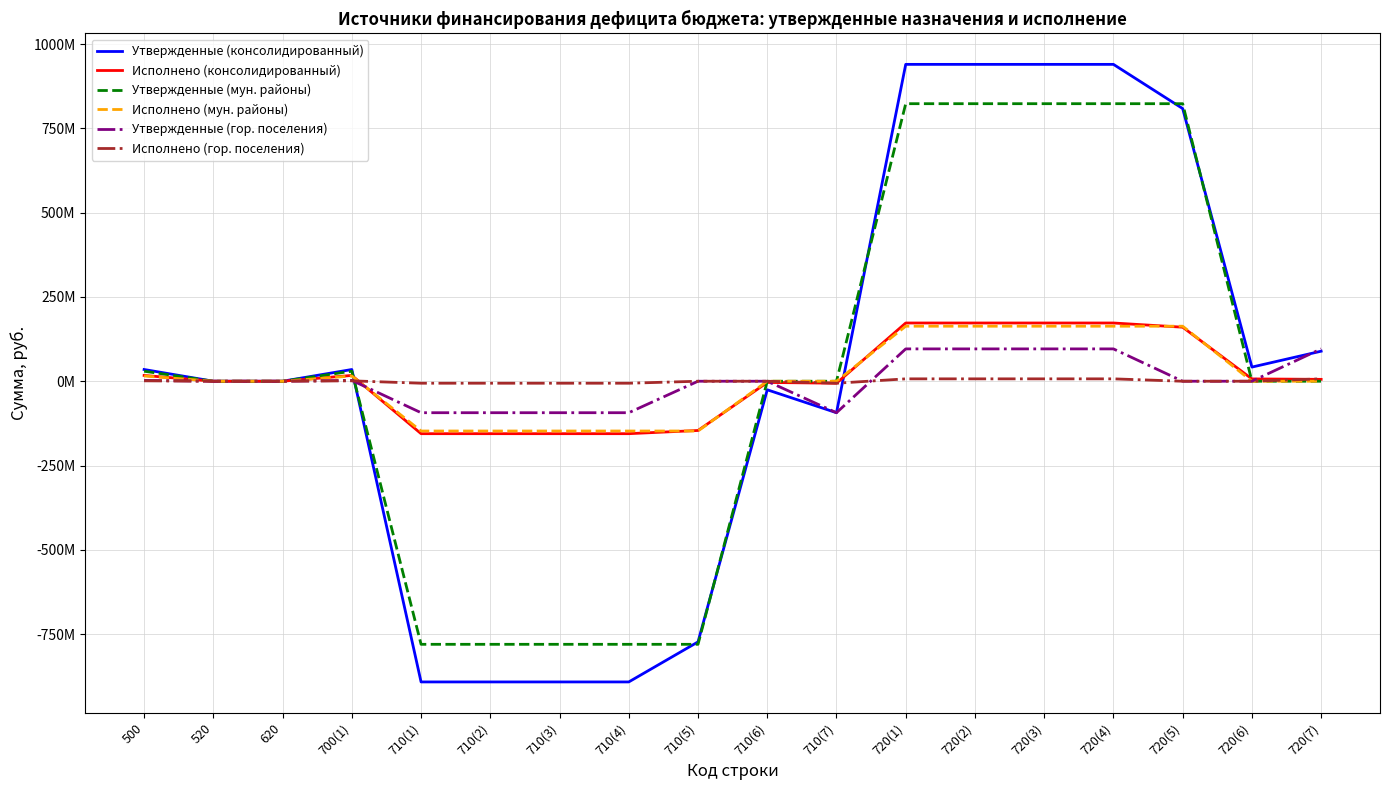

Reading left to right, extract all data points from this chart.

Утвержденные (консолидированный): 500=34793958.5	520=0.0	620=0.0	700(1)=34793958.5	710(1)=-892014059.0	710(2)=-892014059.0	710(3)=-892014059.0	710(4)=-892014059.0	710(5)=-773249607.5	710(6)=-25380402.0	710(7)=-93384049.6	720(1)=939980212.4	720(2)=939980212.4	720(3)=939980212.4	720(4)=939980212.4	720(5)=808884646.6	720(6)=41971304.5	720(7)=89124261.2
Исполнено (консолидированный): 500=17205432.6	520=0.0	620=0.0	700(1)=17205432.6	710(1)=-155569295.6	710(2)=-155569295.6	710(3)=-155569295.6	710(4)=-155569295.6	710(5)=-146069008.5	710(6)=-3603454.4	710(7)=-5896832.7	720(1)=172774728.1	720(2)=172774728.1	720(3)=172774728.1	720(4)=172774728.1	720(5)=160286429.0	720(6)=6891267.5	720(7)=5597031.6
Утвержденные (мун. районы): 500=29743077.3	520=0.0	620=0.0	700(1)=29743077.3	710(1)=-780410774.5	710(2)=-780410774.5	710(3)=-780410774.5	710(4)=-780410774.5	710(5)=-780410774.5	710(6)=0.0	710(7)=0.0	720(1)=823326046.6	720(2)=823326046.6	720(3)=823326046.6	720(4)=823326046.6	720(5)=823326046.6	720(6)=0.0	720(7)=0.0
Исполнено (мун. районы): 500=15578107.1	520=0.0	620=0.0	700(1)=15578107.1	710(1)=-147656134.5	710(2)=-147656134.5	710(3)=-147656134.5	710(4)=-147656134.5	710(5)=-147656134.5	710(6)=0.0	710(7)=0.0	720(1)=163234241.6	720(2)=163234241.6	720(3)=163234241.6	720(4)=163234241.6	720(5)=163234241.6	720(6)=0.0	720(7)=0.0
Утвержденные (гор. поселения): 500=2558498.7	520=0.0	620=0.0	700(1)=2558498.7	710(1)=-93384049.6	710(2)=-93384049.6	710(3)=-93384049.6	710(4)=-93384049.6	710(5)=0.0	710(6)=0.0	710(7)=-93384049.6	720(1)=95942548.2	720(2)=95942548.2	720(3)=95942548.2	720(4)=95942548.2	720(5)=0.0	720(6)=0.0	720(7)=95942548.2
Исполнено (гор. поселения): 500=1182324.9	520=0.0	620=0.0	700(1)=1182324.9	710(1)=-5896832.7	710(2)=-5896832.7	710(3)=-5896832.7	710(4)=-5896832.7	710(5)=0.0	710(6)=0.0	710(7)=-5896832.7	720(1)=7079157.6	720(2)=7079157.6	720(3)=7079157.6	720(4)=7079157.6	720(5)=0.0	720(6)=0.0	720(7)=7079157.6